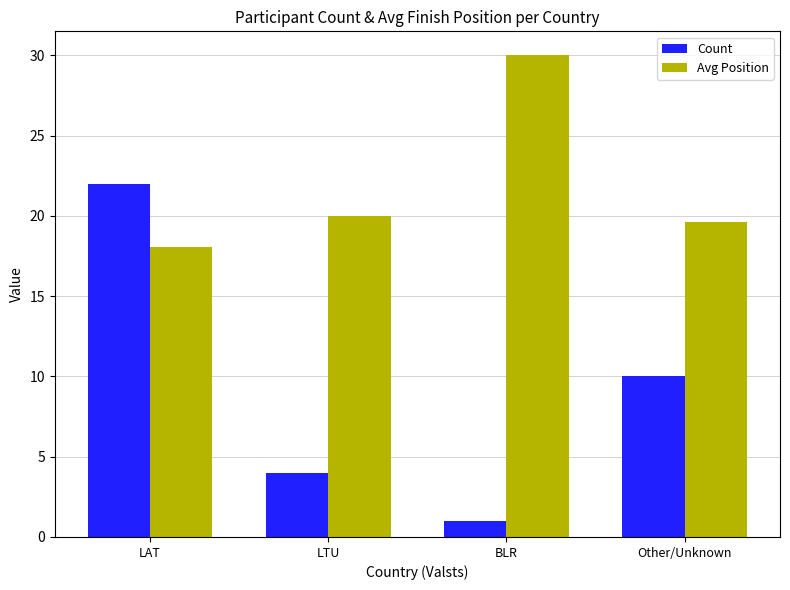

Rank the series by their maximum value, from lowest to highest.

Count, Avg Position